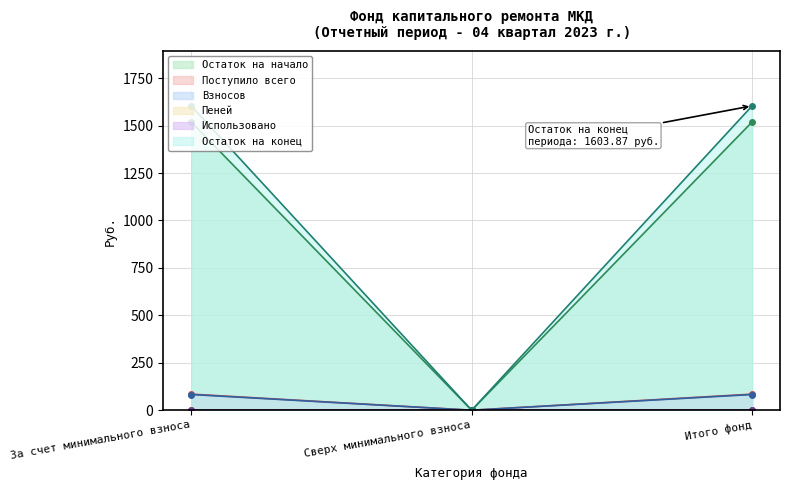

True or false: Взносов has a value of 0.0 at Сверх минимального взноса.

True